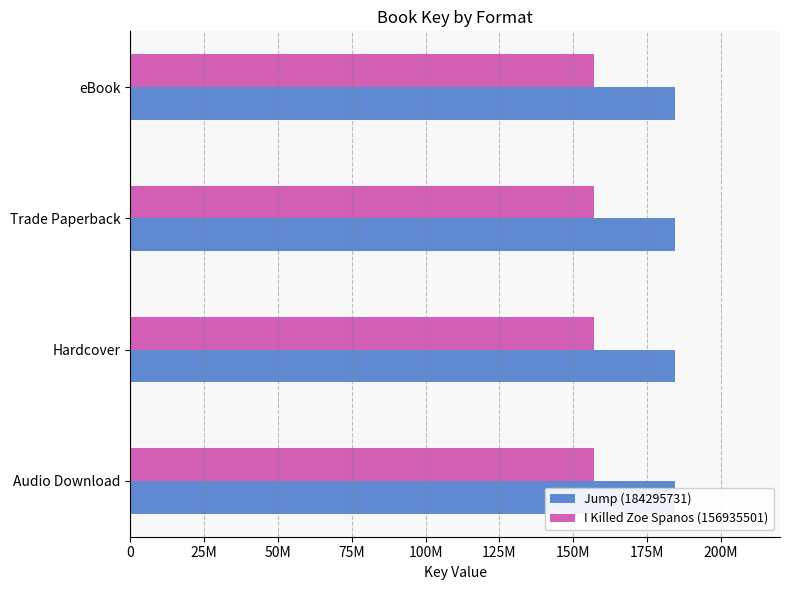

At which label does Jump (184295731) reach its minimum?

Audio Download